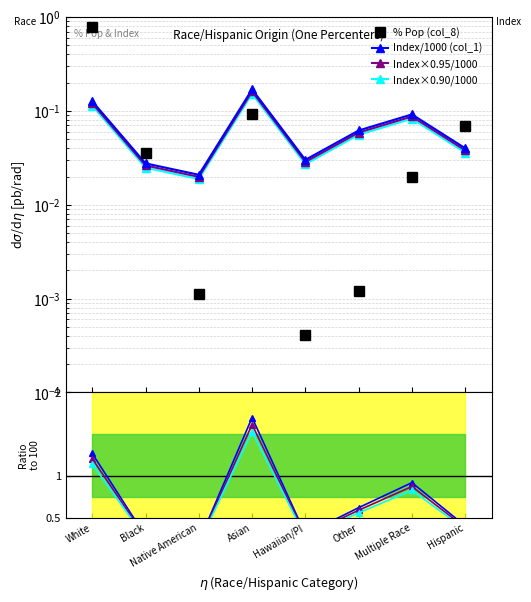

What is the label of the 1st point from the left?

White